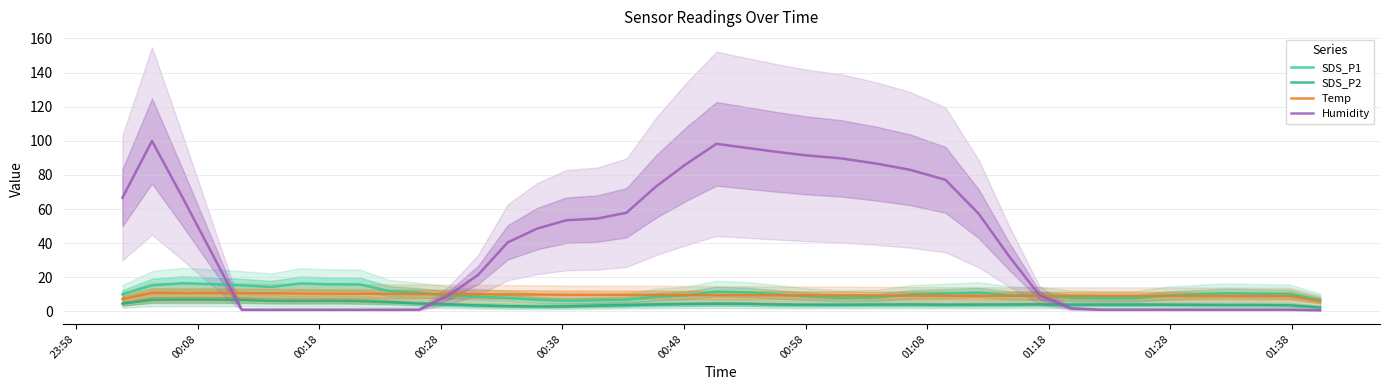

What is the highest value of the SDS_P1 series?

16.5